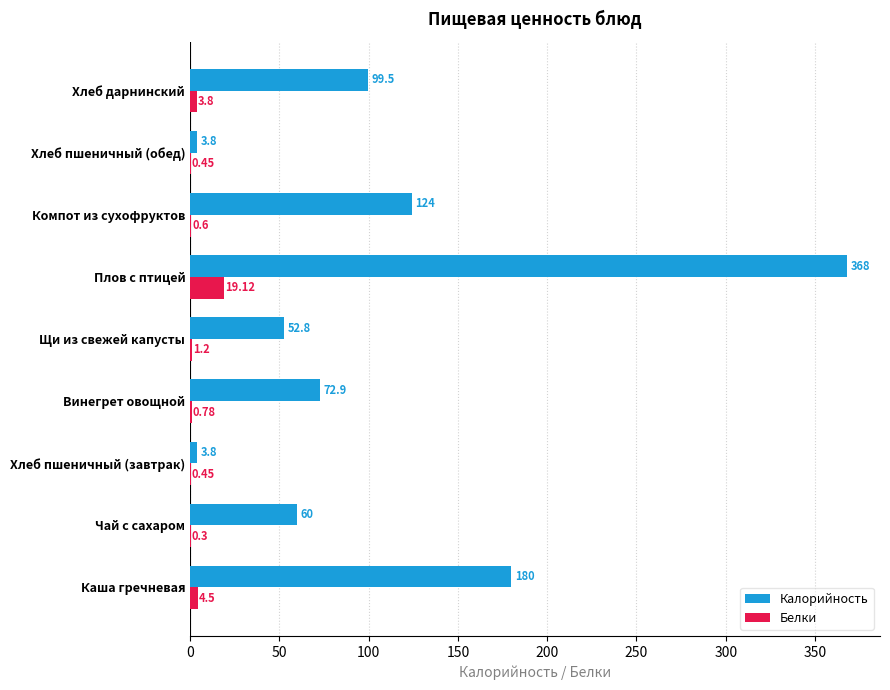

Which category has the highest value in the Белки series?

Плов с птицей